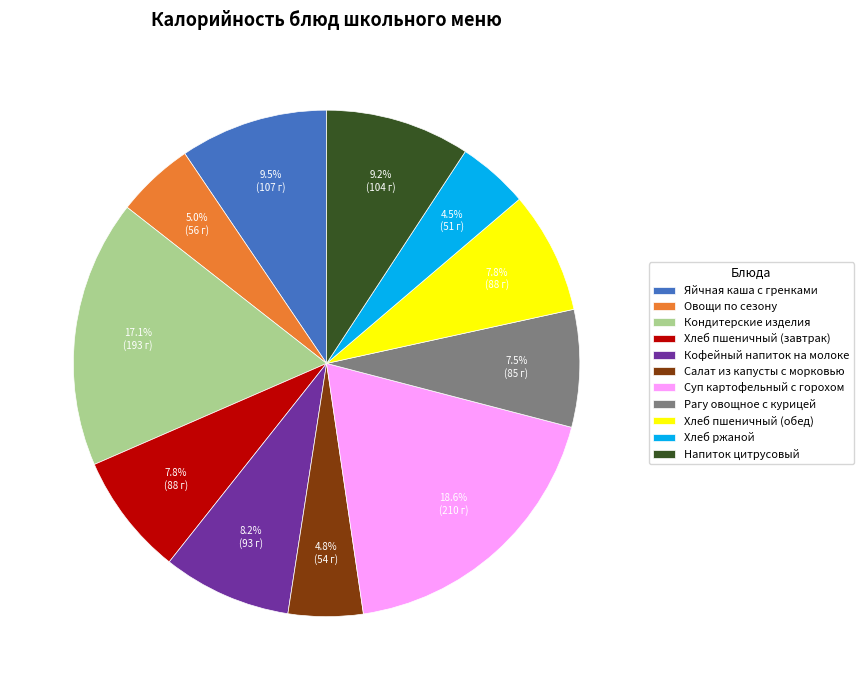

How much of the chart is everything except Рагу овощное с курицей?

92.5%